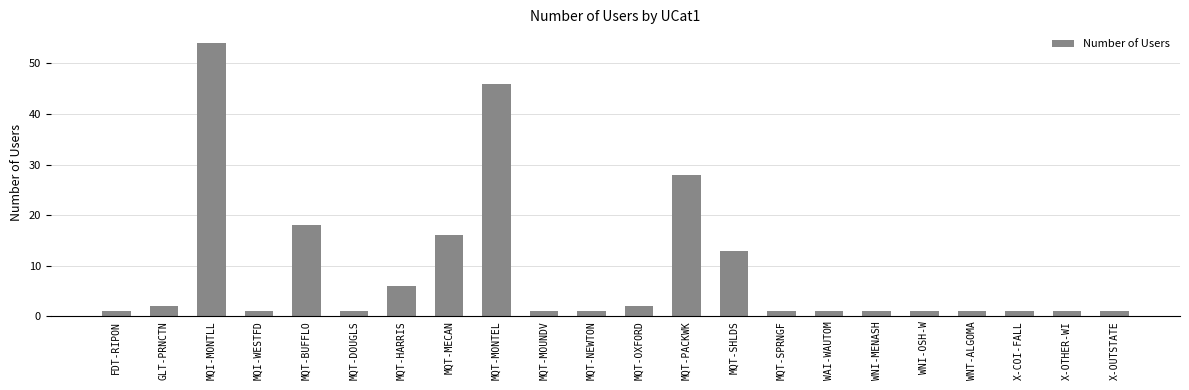

What is the minimum value shown in the chart?

1